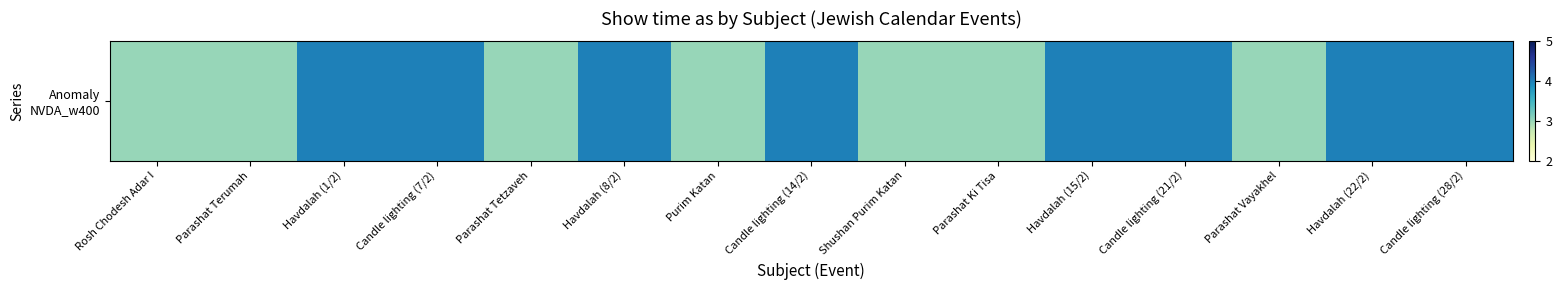

Reading left to right, transcribe all the data shown in this chart.

Rosh Chodesh Adar I=3	Parashat Terumah=3	Havdalah (1/2)=4	Candle lighting (7/2)=4	Parashat Tetzaveh=3	Havdalah (8/2)=4	Purim Katan=3	Candle lighting (14/2)=4	Shushan Purim Katan=3	Parashat Ki Tisa=3	Havdalah (15/2)=4	Candle lighting (21/2)=4	Parashat Vayakhel=3	Havdalah (22/2)=4	Candle lighting (28/2)=4